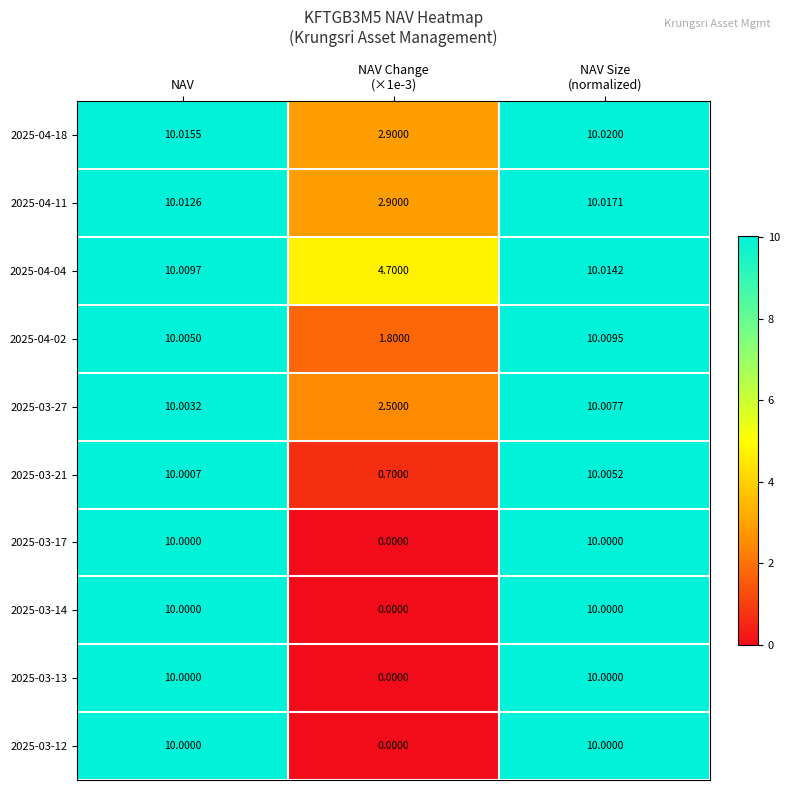

At which label does 2025-03-21 first exceed 10?

NAV